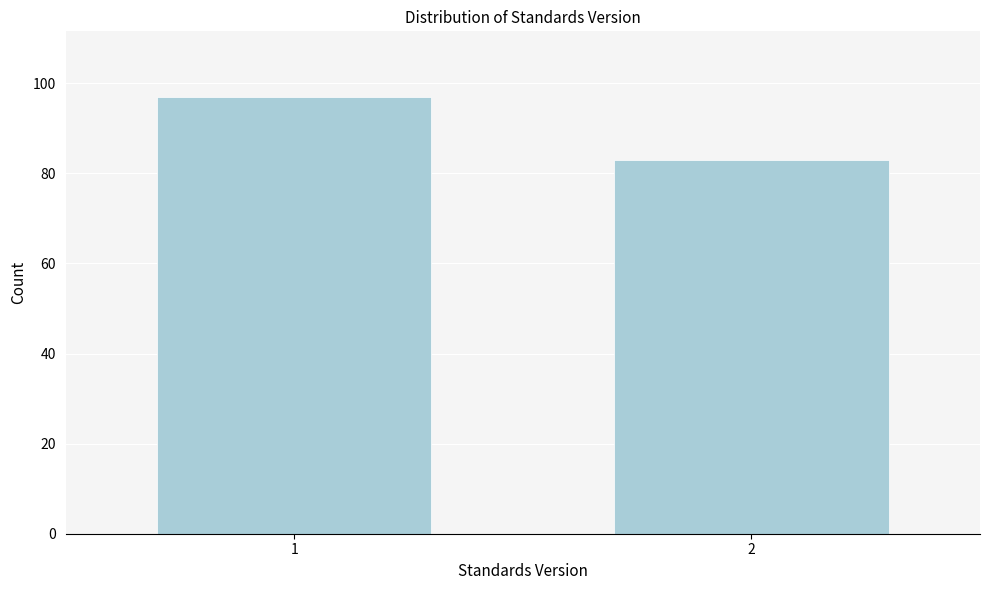

Reading right to left, list all the values displayed in this chart.

83	97